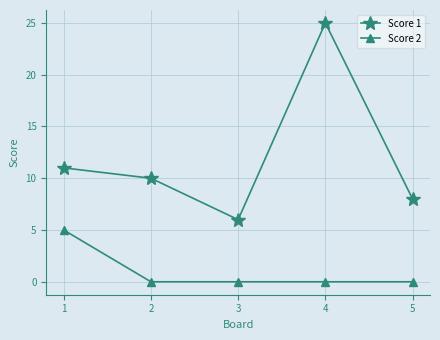

True or false: Score 1 and Score 2 cross at least once.

False